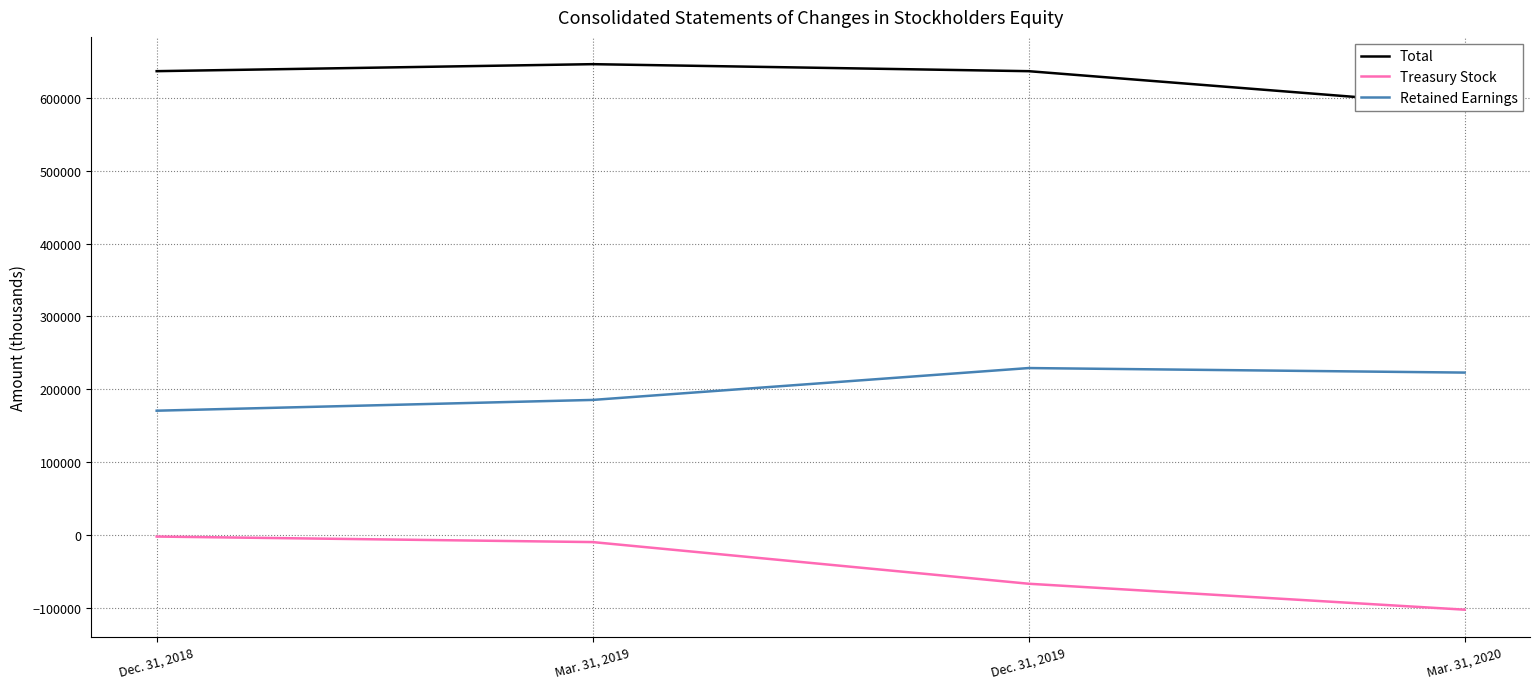

The value of Treasury Stock at Dec. 31, 2019 is -109592. True or false?

False